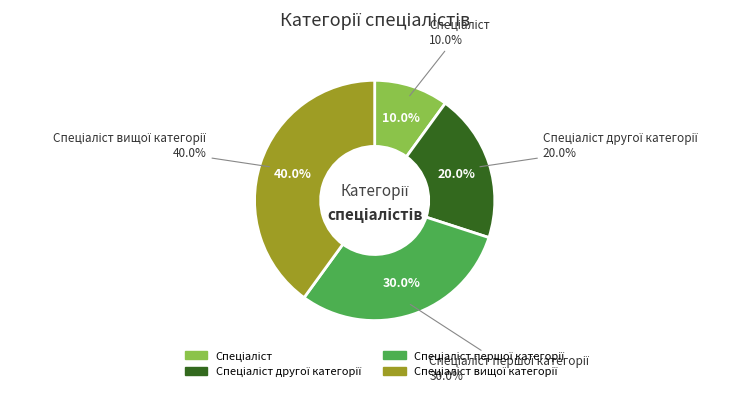

Which category has the biggest portion of the pie?

Спеціаліст вищої категорії